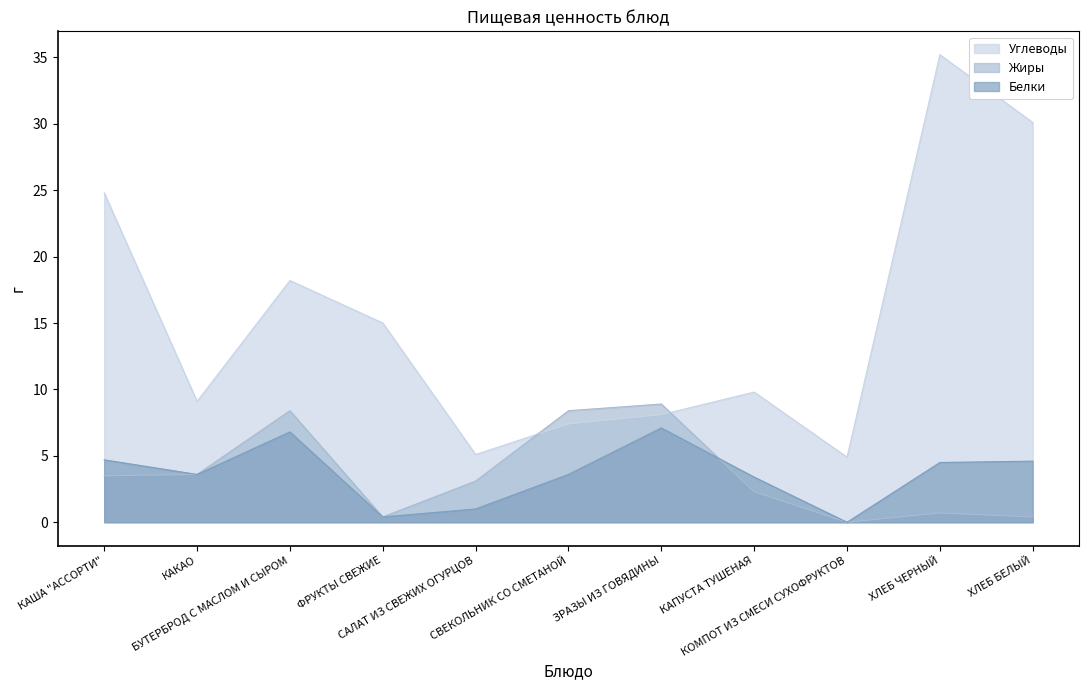

True or false: Углеводы and Белки cross at least once.

False